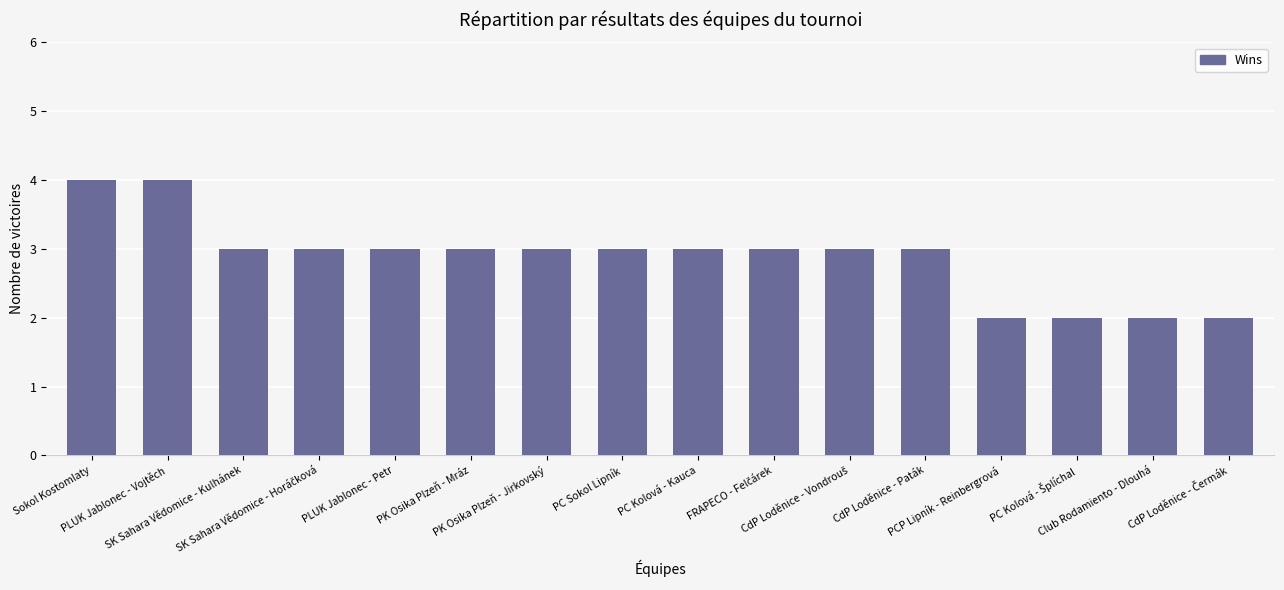

True or false: the data shows 3 at PC Sokol Lipník.

True